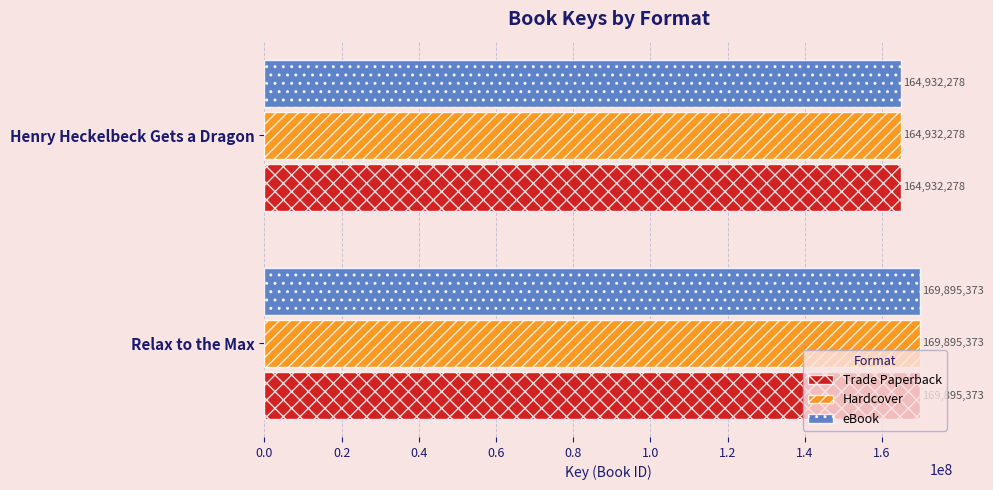

True or false: Hardcover has a value of 169895373 at Relax to the Max.

True